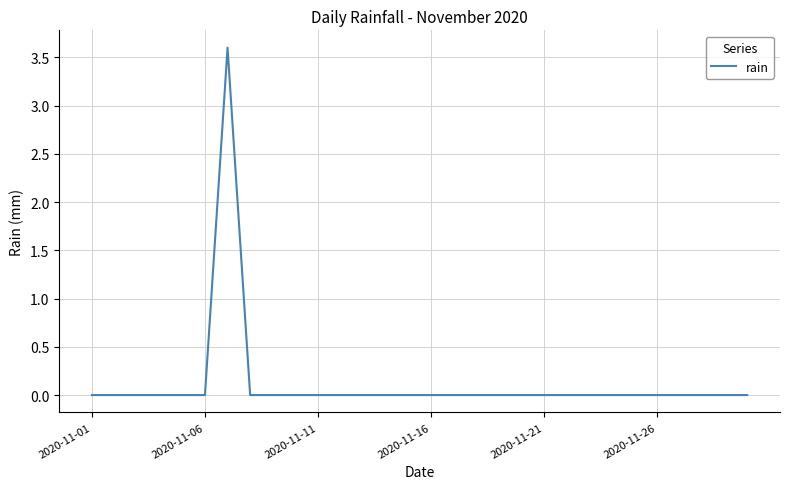

What is the maximum value shown in the chart?

3.6